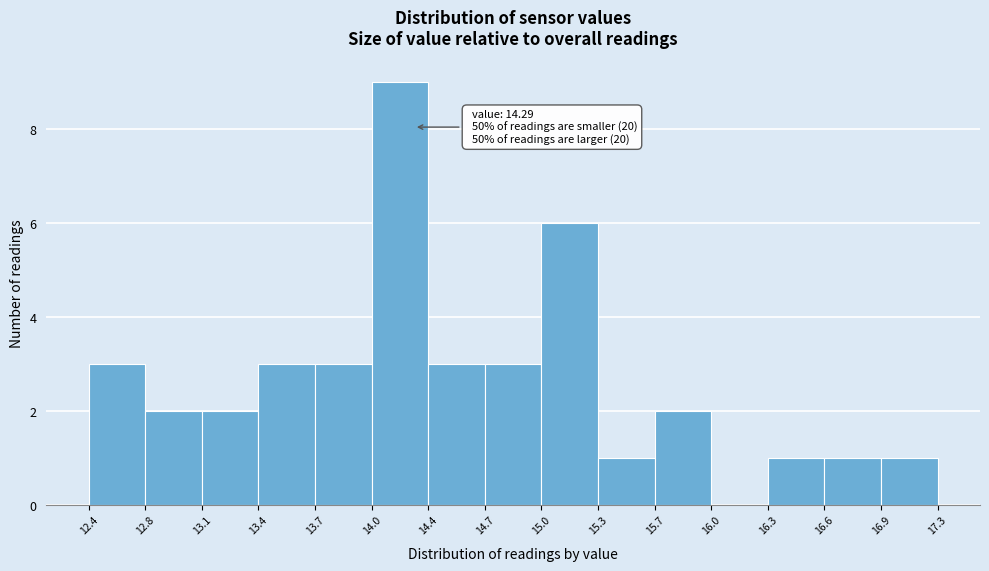

Over which range of the x-axis is the bar tallest?

14.0 to 14.4